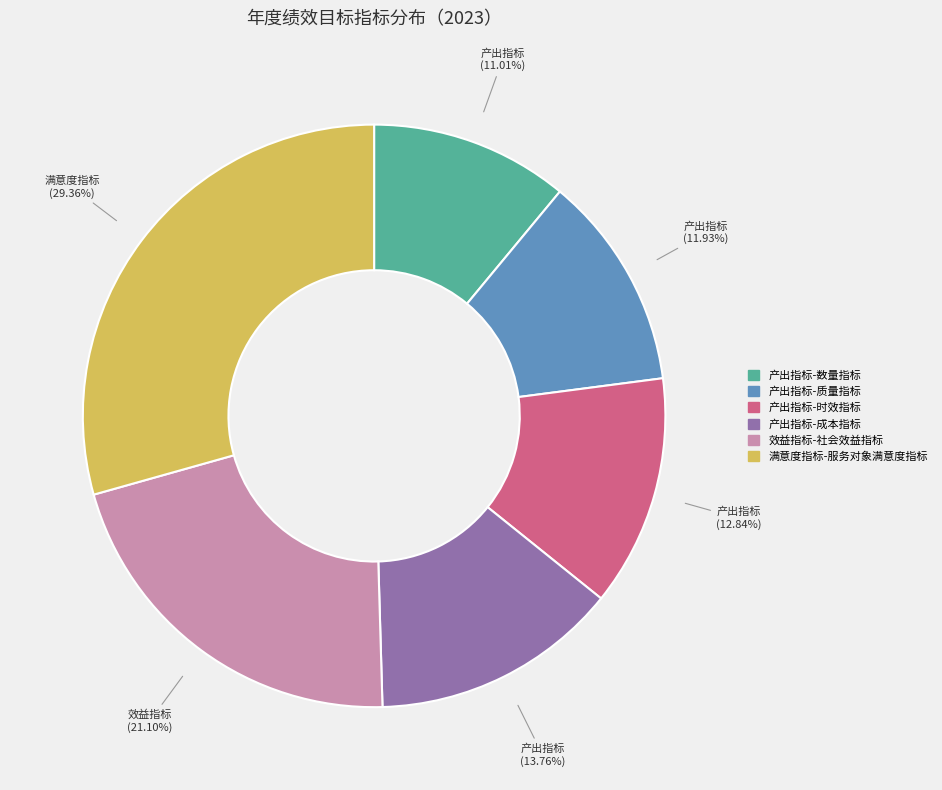

Is there any slice that represents more than half of the pie?

No